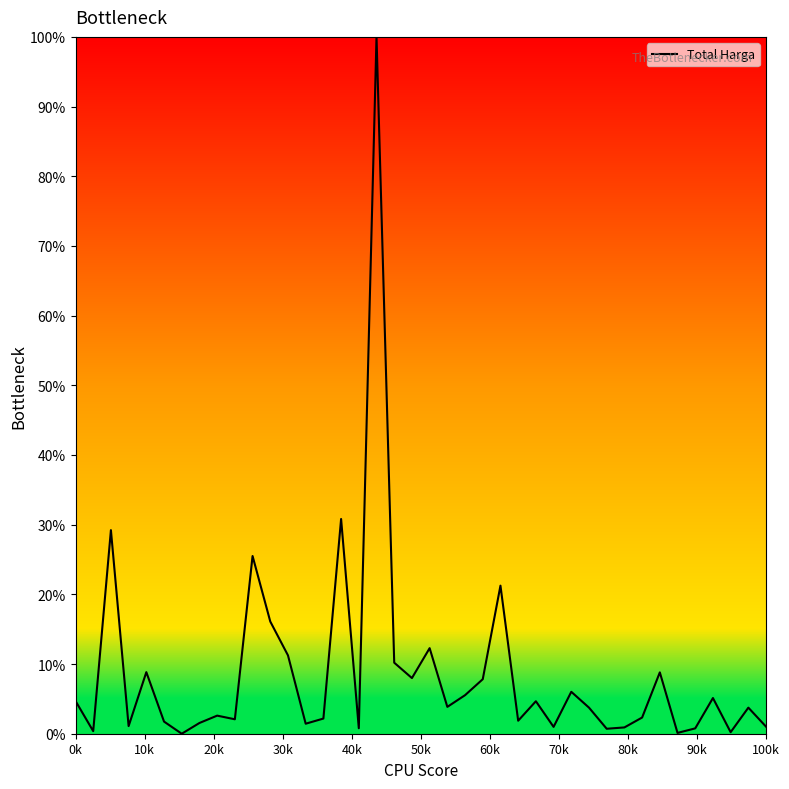

How many lines are shown in the chart?

1